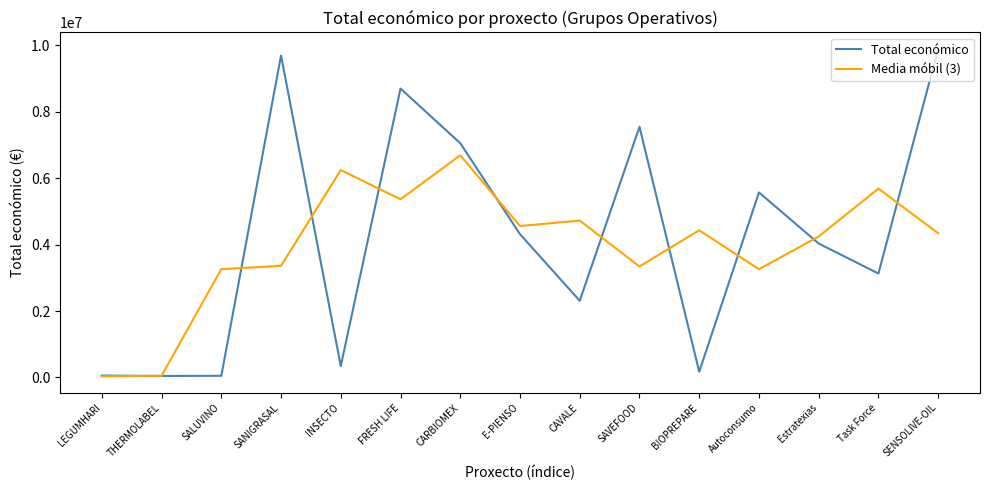

Is it true that Media móbil (3) equals 4292016.4 at SALUVINO?

False